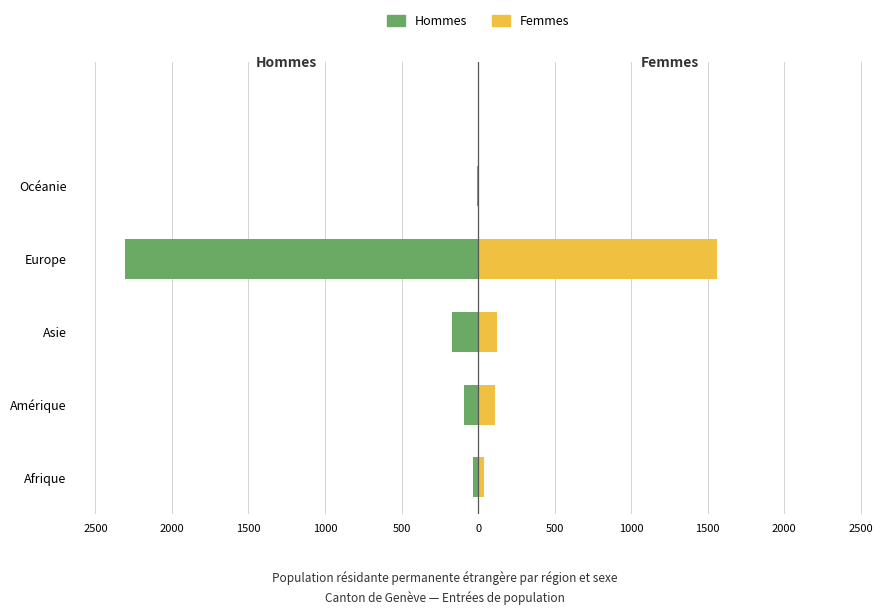

Read the Hommes value at Asie, to the nearest 10.

-170